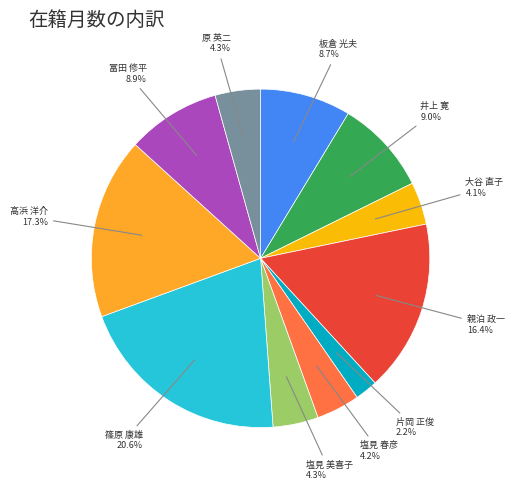

What portion of the pie excludes 井上 寛?

91.0%